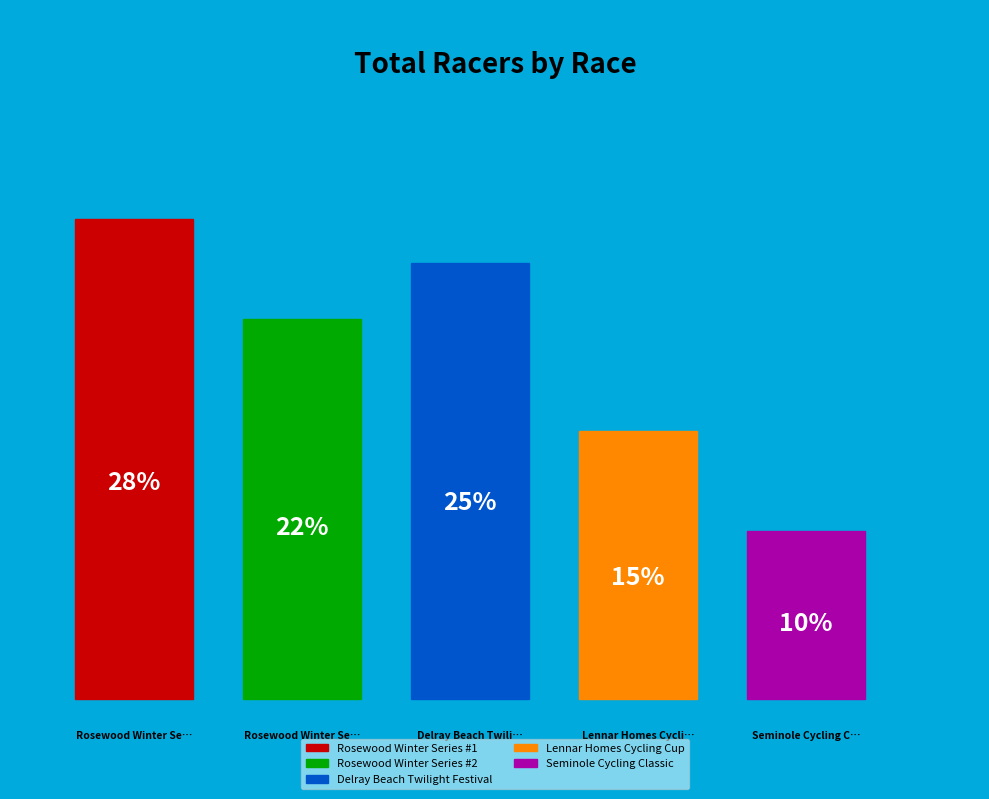

To the nearest percent, what portion does Rosewood Winter Series #1 represent?

28%